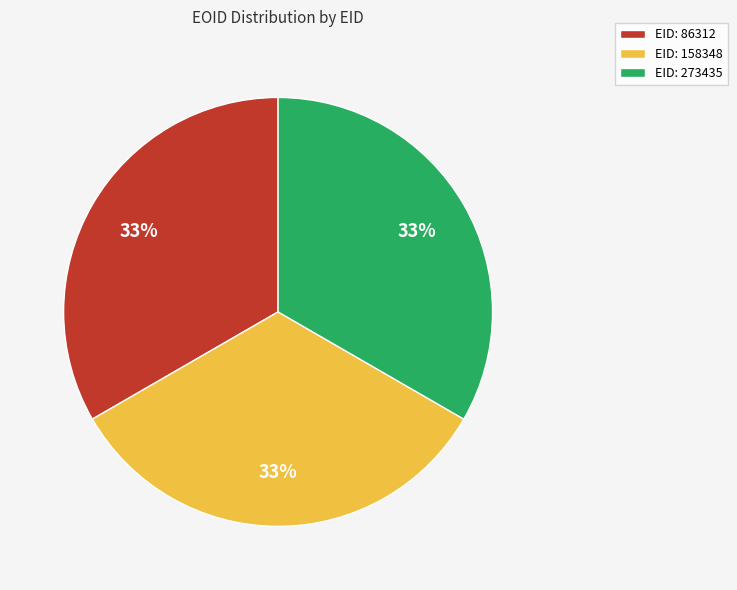

The EID: 273435 slice represents 26% of the pie. True or false?

False